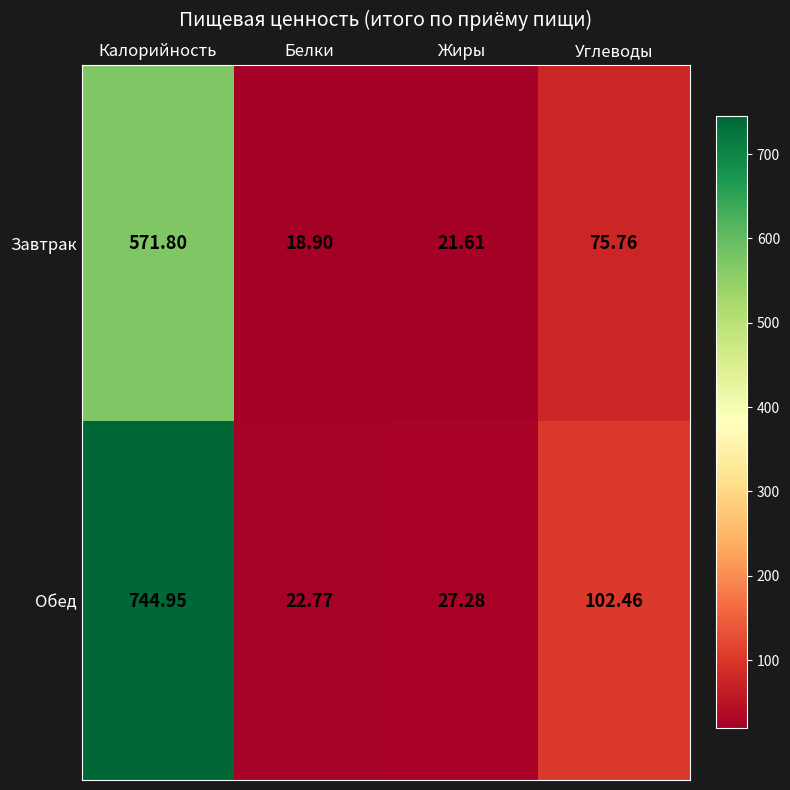

At which label does Обед first exceed 102?

Калорийность